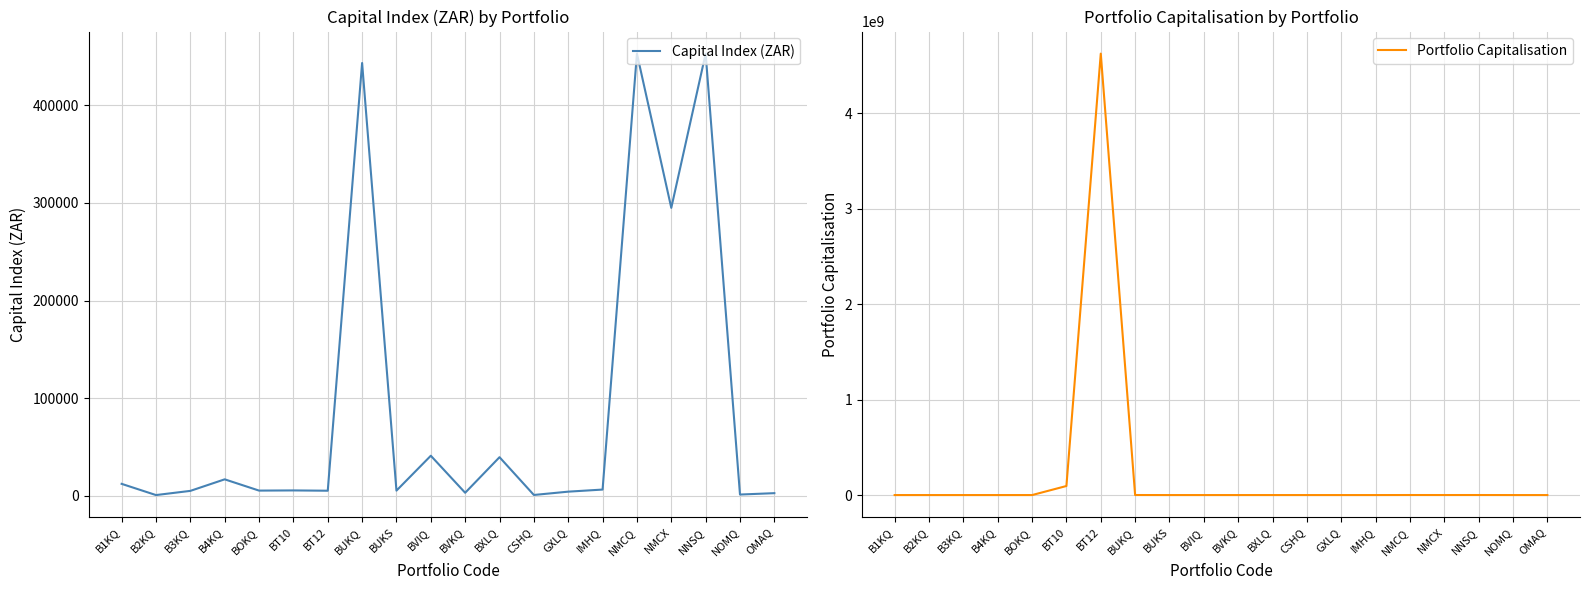

True or false: Portfolio Capitalisation and Capital Index (ZAR) cross at least once.

False